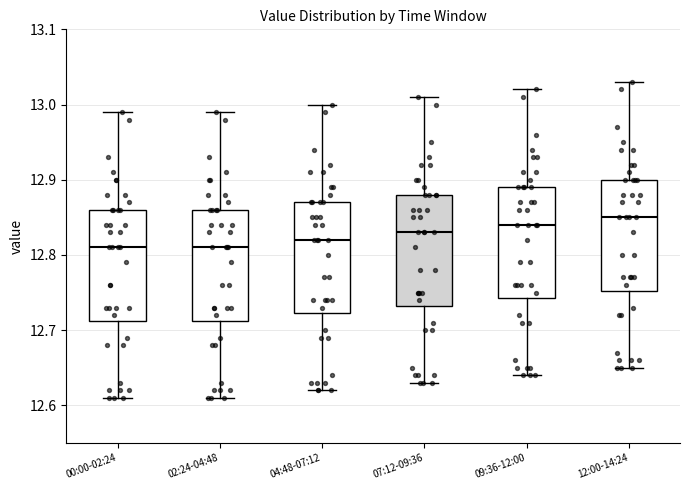

Reading left to right, transcribe this box plot: for each box, give where its median line is, the range the box spans, and where its two whiskers end, as read against the y-axis. The values are not printed on the chart, so give them approximately, as read against the axis.

00:00-02:24: median 12.81, box 12.71 to 12.86, whiskers 12.61 to 12.99
02:24-04:48: median 12.81, box 12.71 to 12.86, whiskers 12.61 to 12.99
04:48-07:12: median 12.82, box 12.72 to 12.87, whiskers 12.62 to 13.00
07:12-09:36: median 12.83, box 12.73 to 12.88, whiskers 12.63 to 13.01
09:36-12:00: median 12.84, box 12.74 to 12.89, whiskers 12.64 to 13.02
12:00-14:24: median 12.85, box 12.75 to 12.90, whiskers 12.65 to 13.03